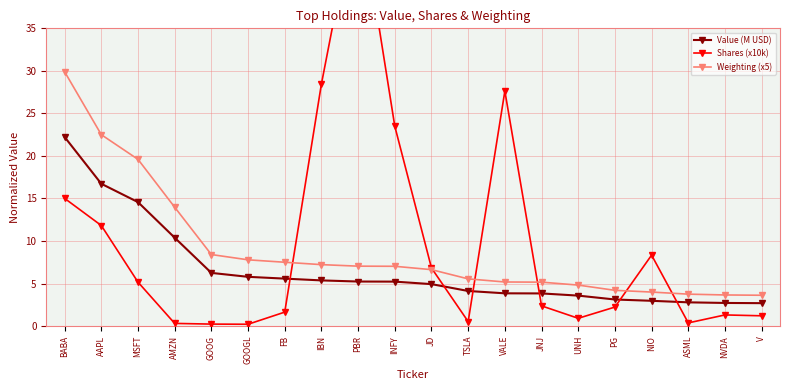

At which label is Shares (x10k) closest to 25?

INFY